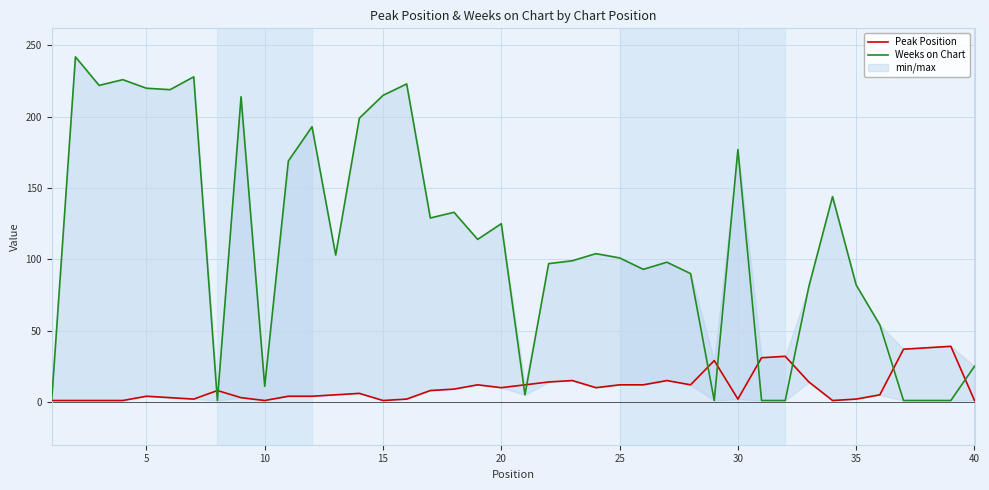

List the series in order of their overall mean, highest first.

Weeks on Chart, Peak Position